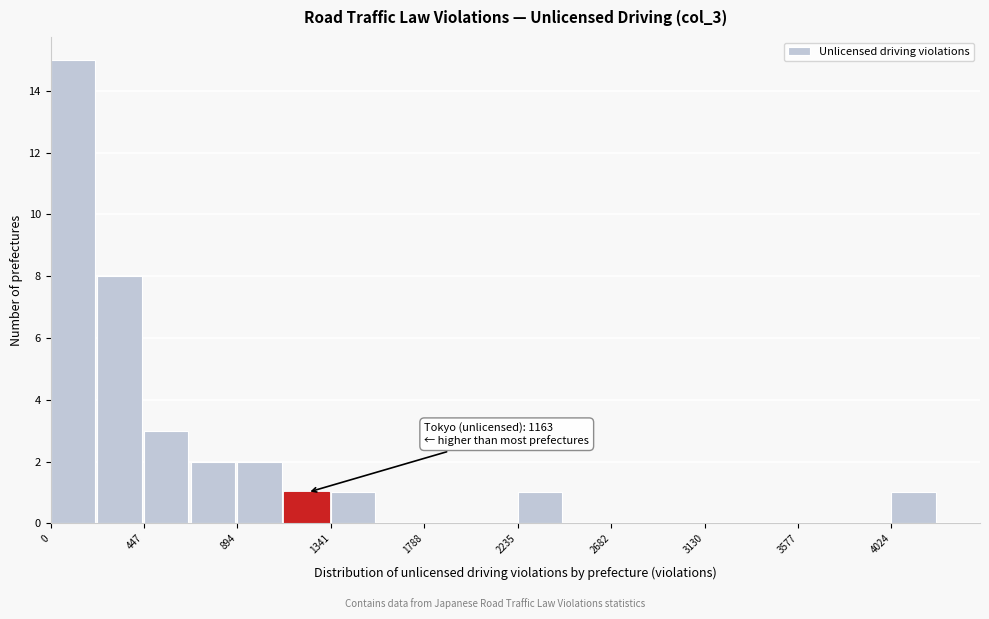

Which range on the x-axis has the tallest bar?

0 to 200